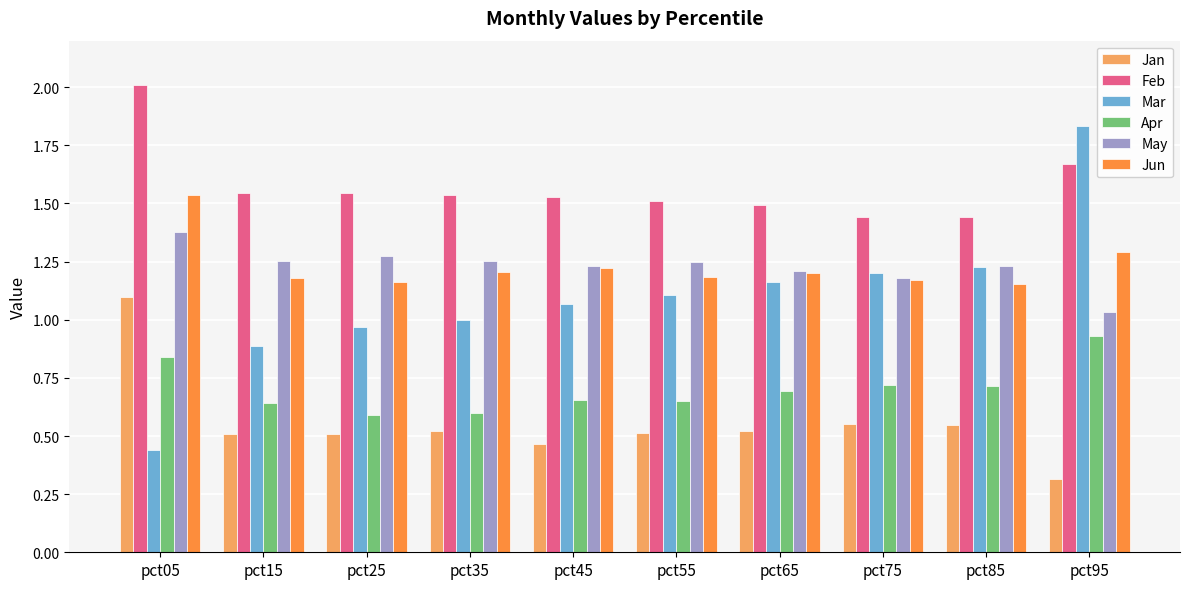

Rank the series by their maximum value, from highest to lowest.

Feb, Mar, Jun, May, Jan, Apr